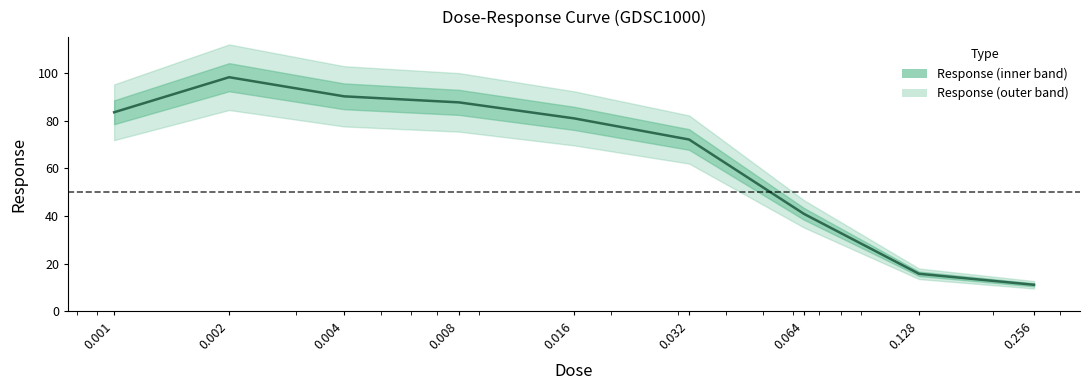

At which category does the chart reach its peak across all series?

0.002